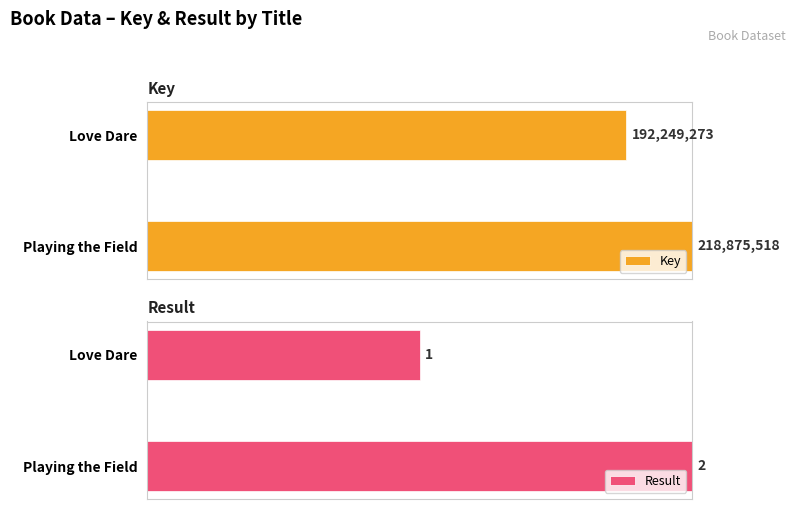

Which series has the largest total across all categories?

Key